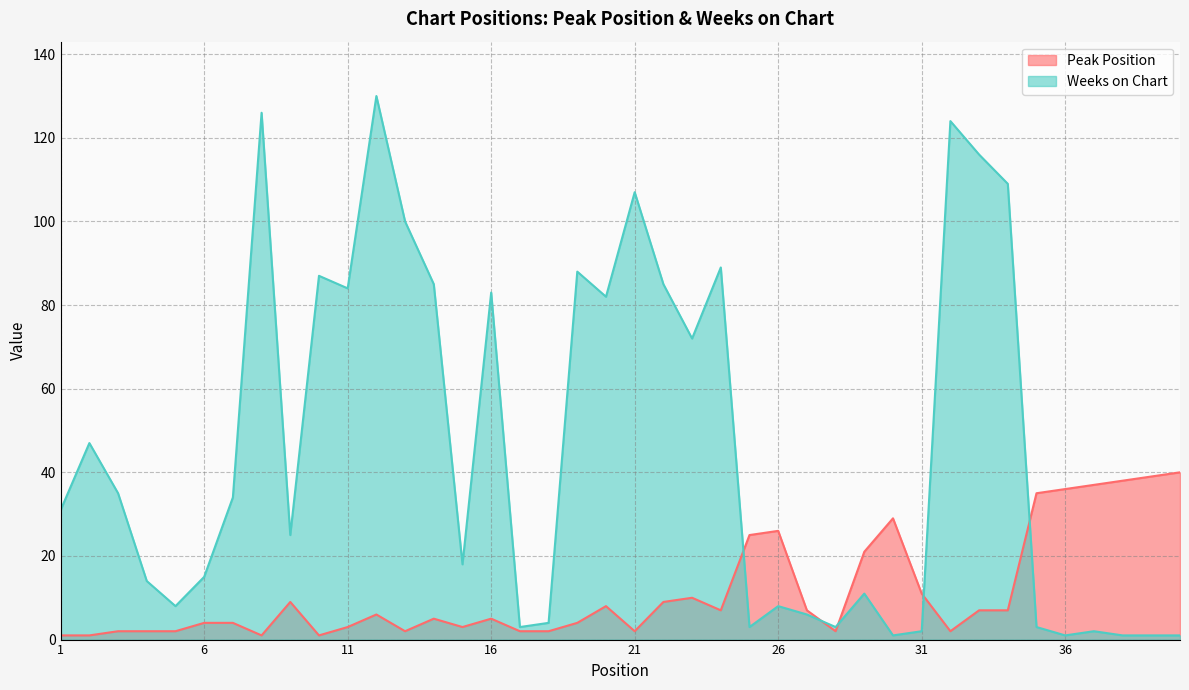

Rank the series by their average value, from highest to lowest.

Weeks on Chart, Peak Position